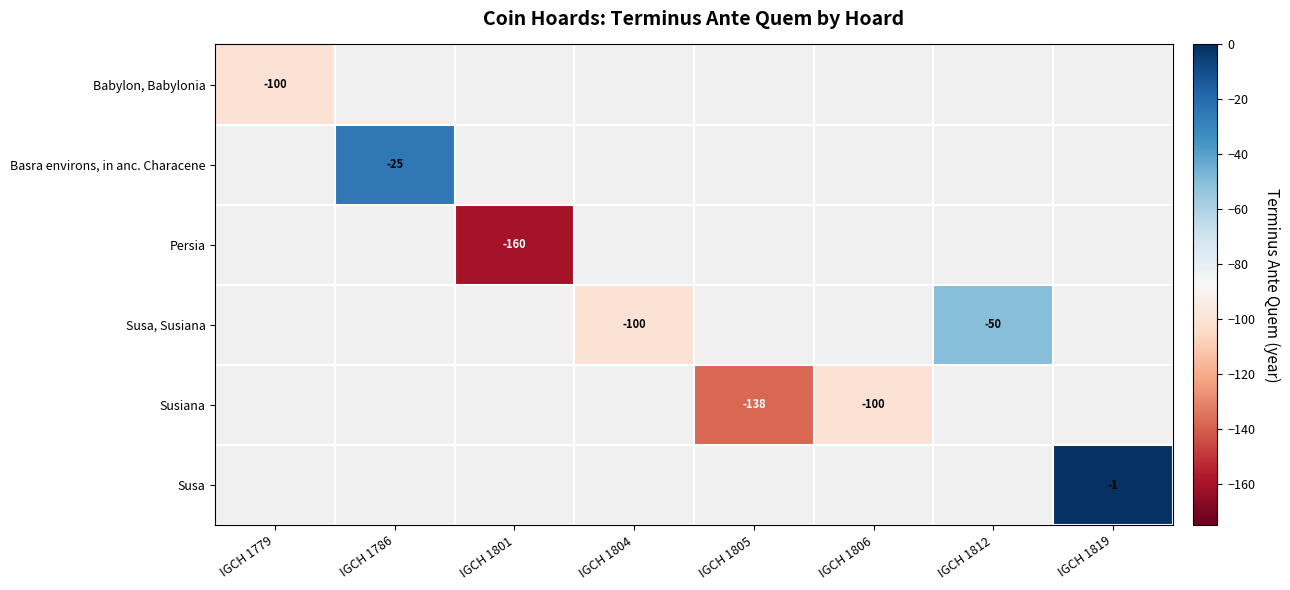

Count the number of data series in this chart.

6